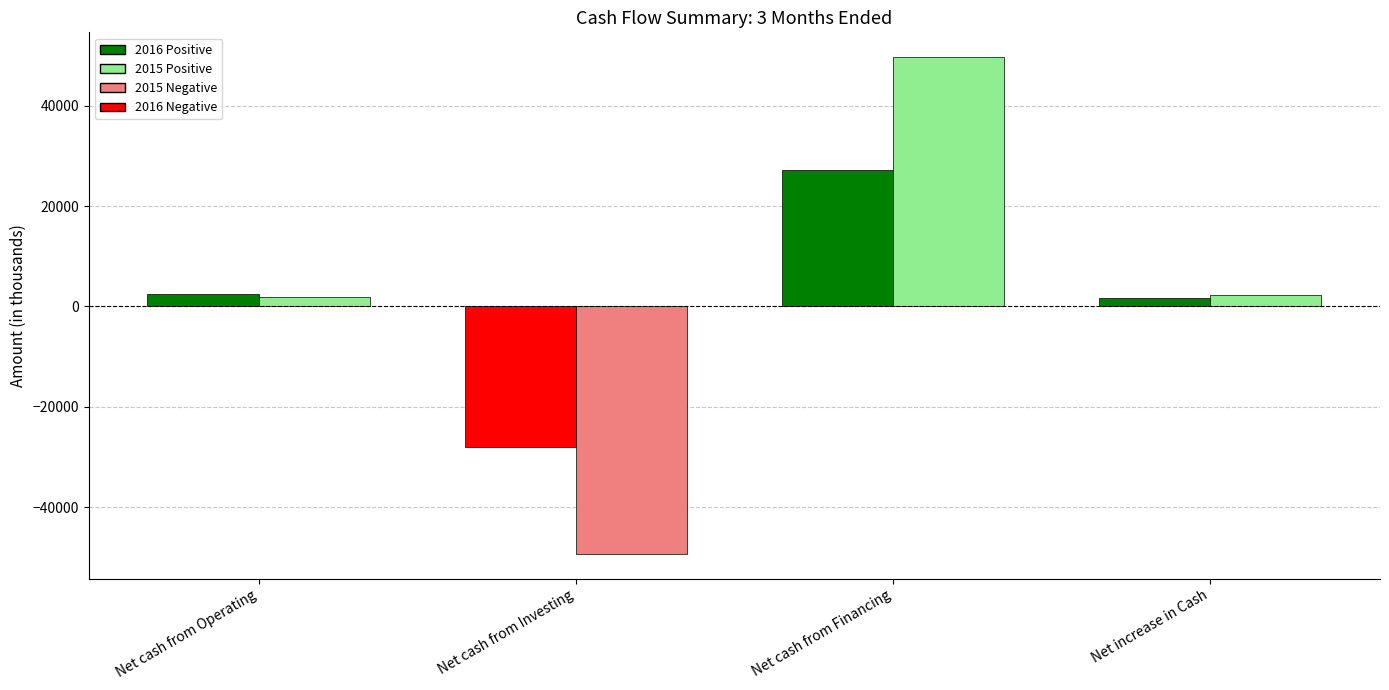

The value of Mar. 31, 2016 at Net cash from Investing is -28040. True or false?

True